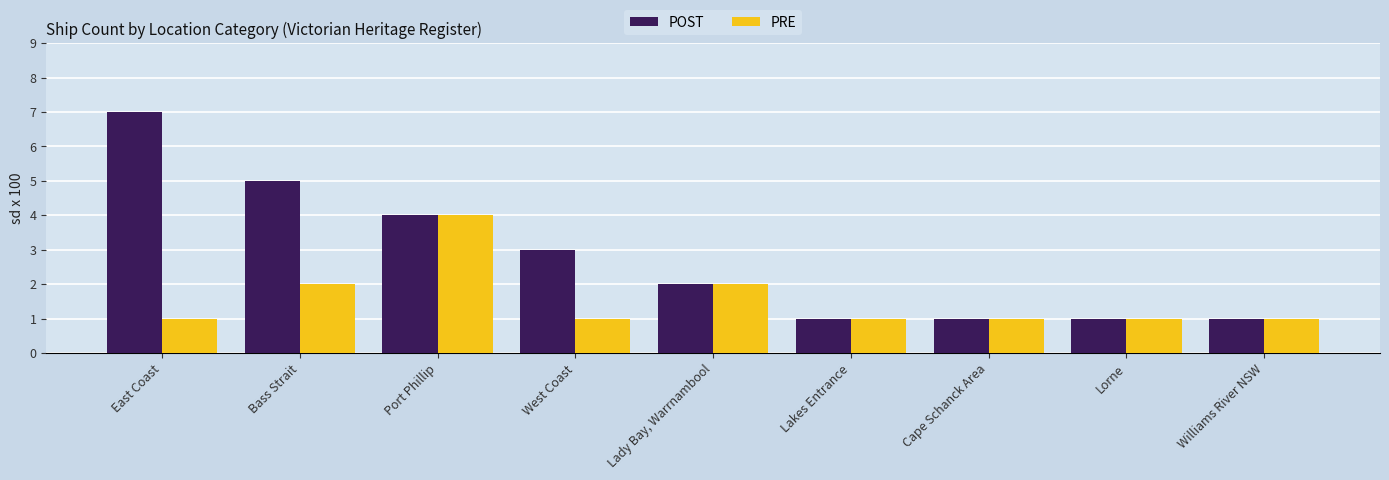

Rank the series by their average value, from lowest to highest.

PRE, POST